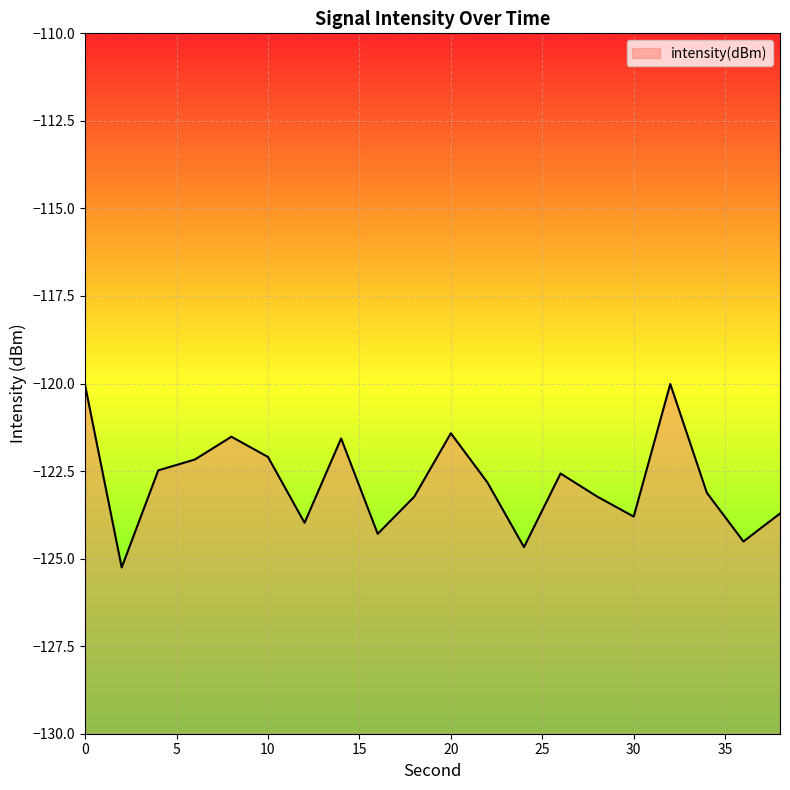

Between 22 and 30, which is larger?

22